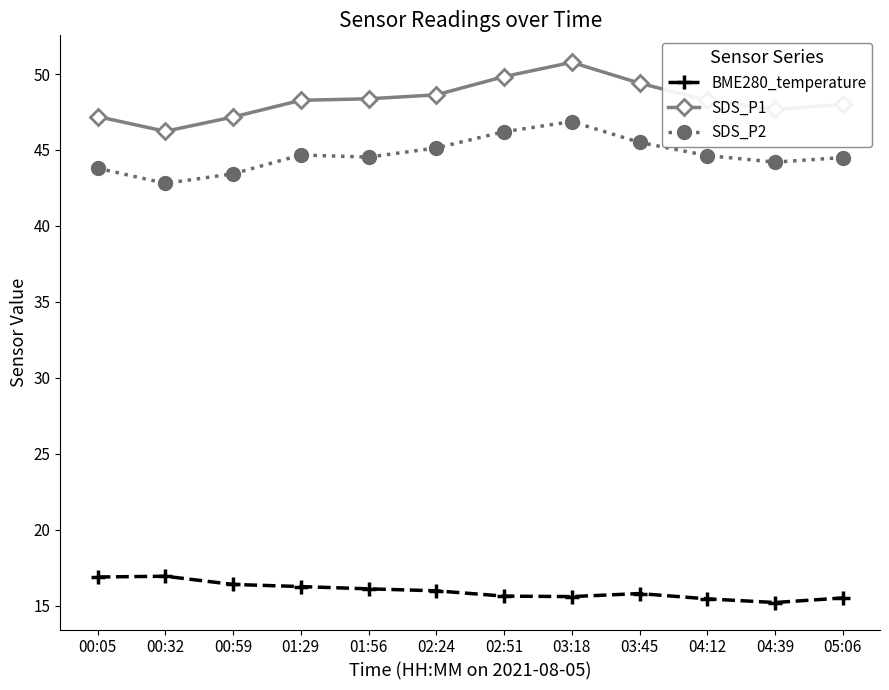

The value of SDS_P1 at 00:59 is 69.3. True or false?

False